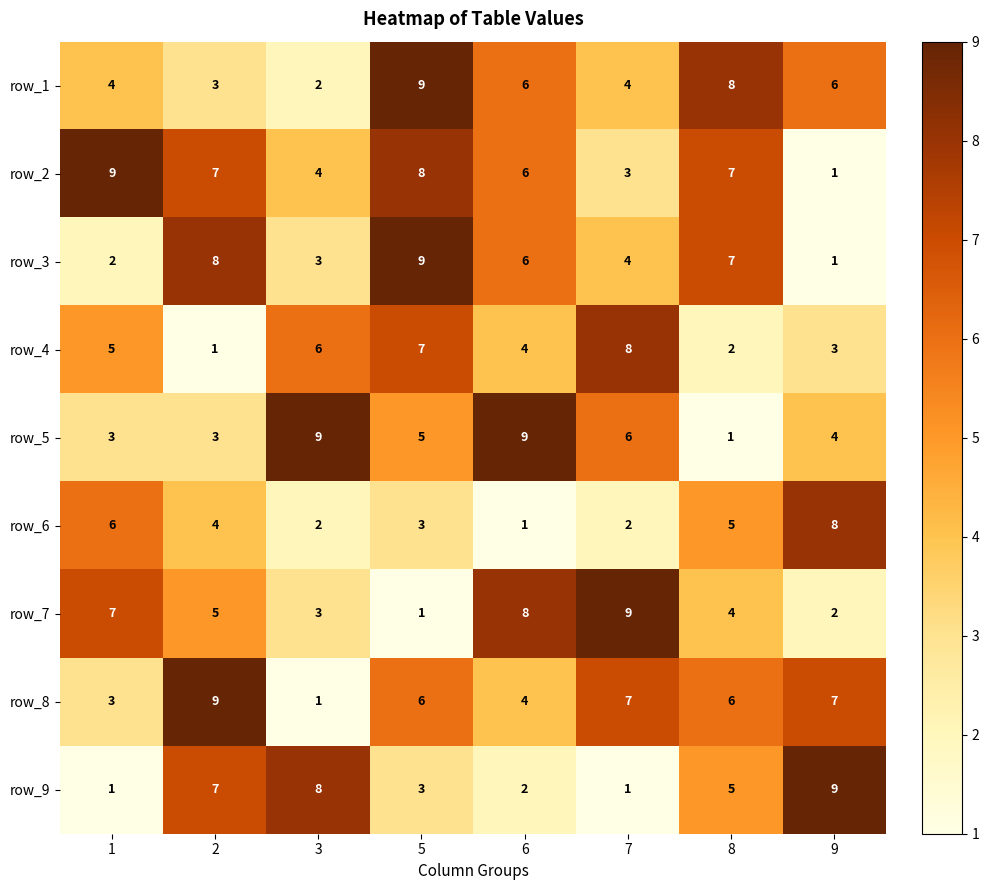

How many categories are shown in the chart?

8